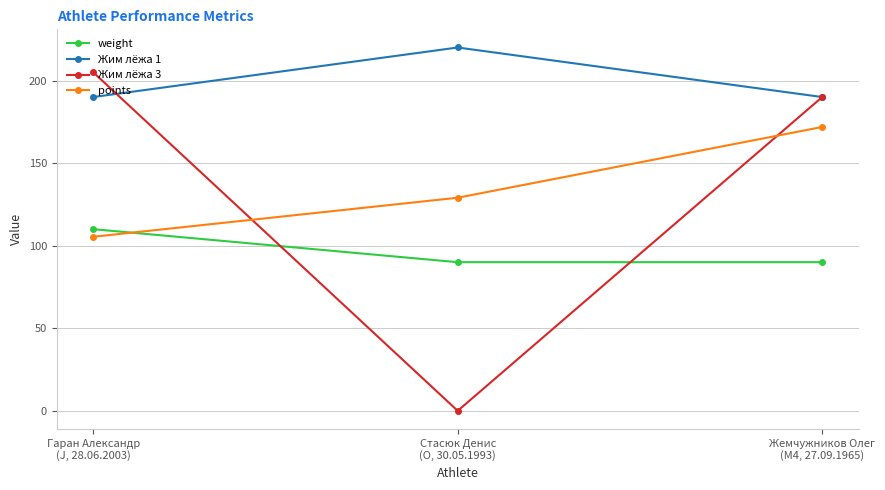

Where does the points series first go above 129?

Стасюк Денис
(O, 30.05.1993)